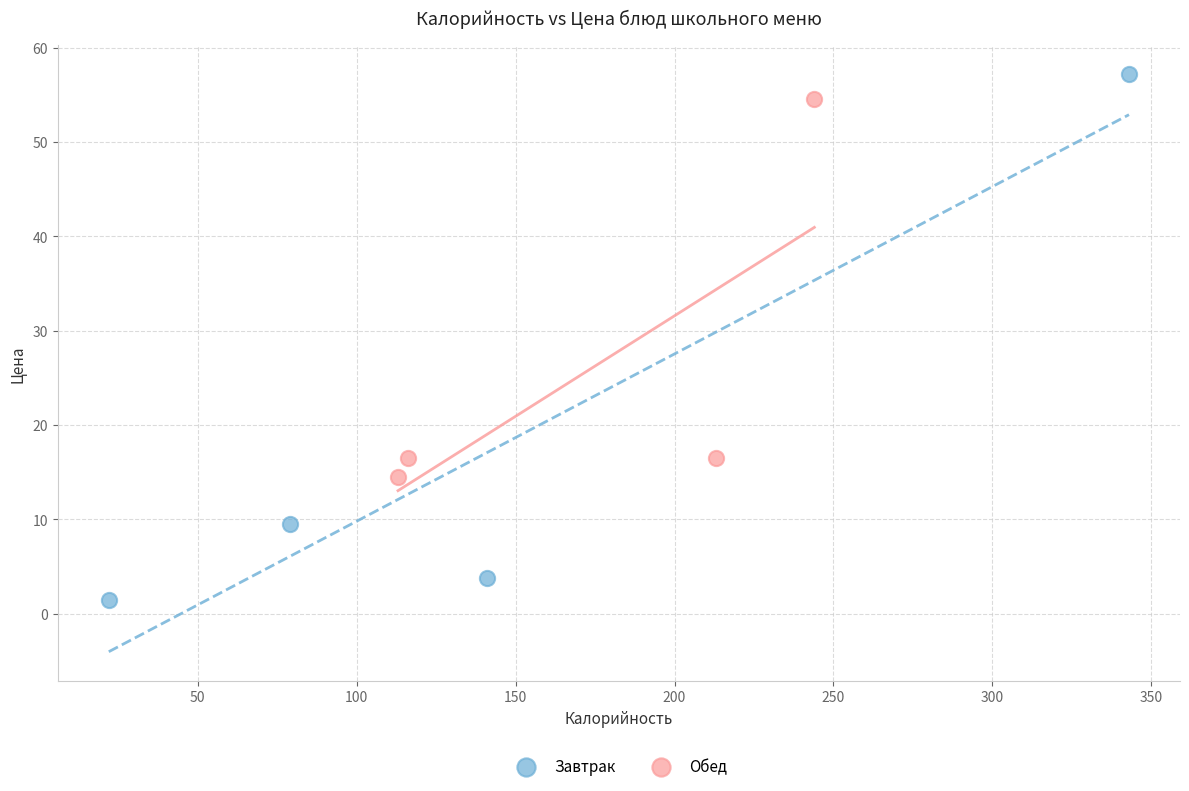

Which series contains the lowest Y value?

Завтрак